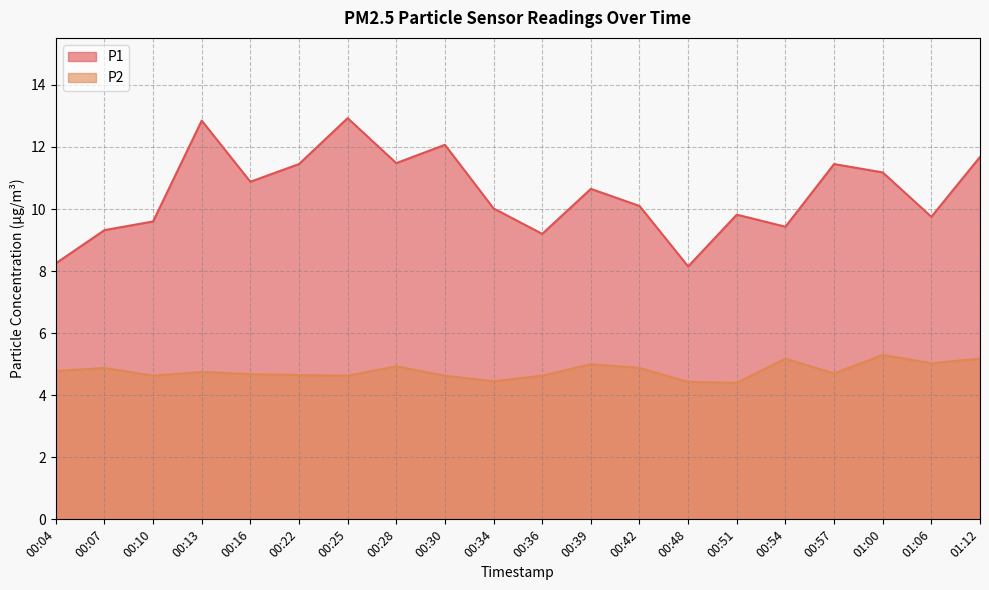

Where is the first local maximum for P1?

00:13